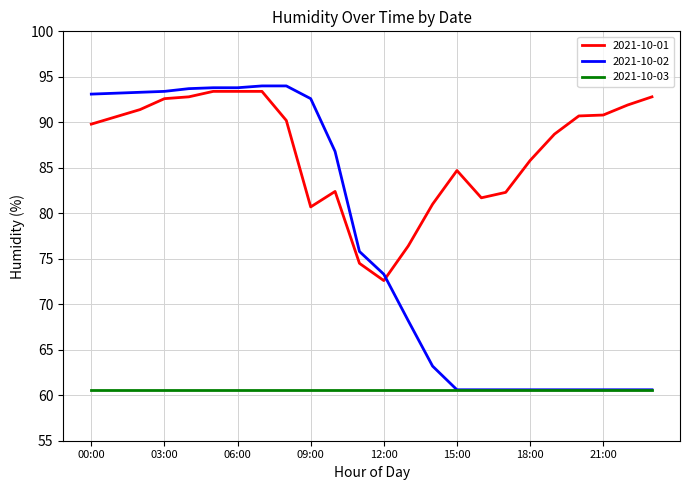

What are all the series names shown in the legend?

2021-10-01, 2021-10-02, 2021-10-03